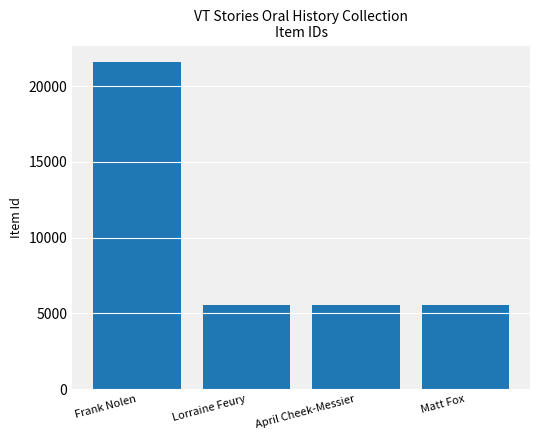

Does the chart contain any negative values?

No